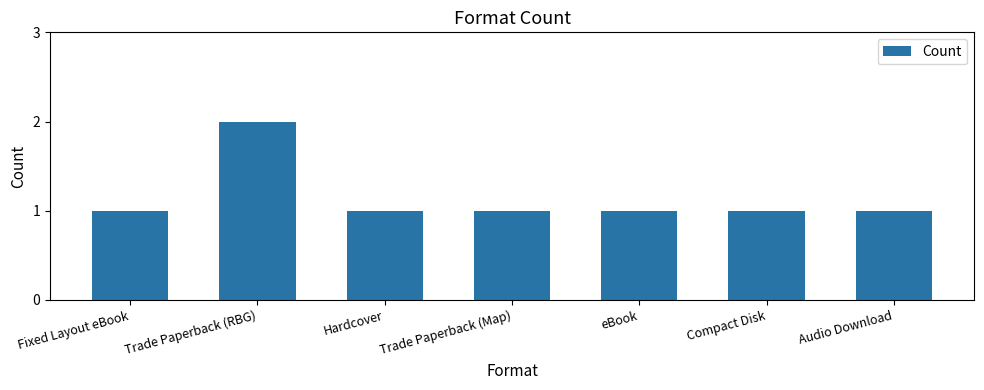

Reading left to right, extract all data points from this chart.

1	2	1	1	1	1	1